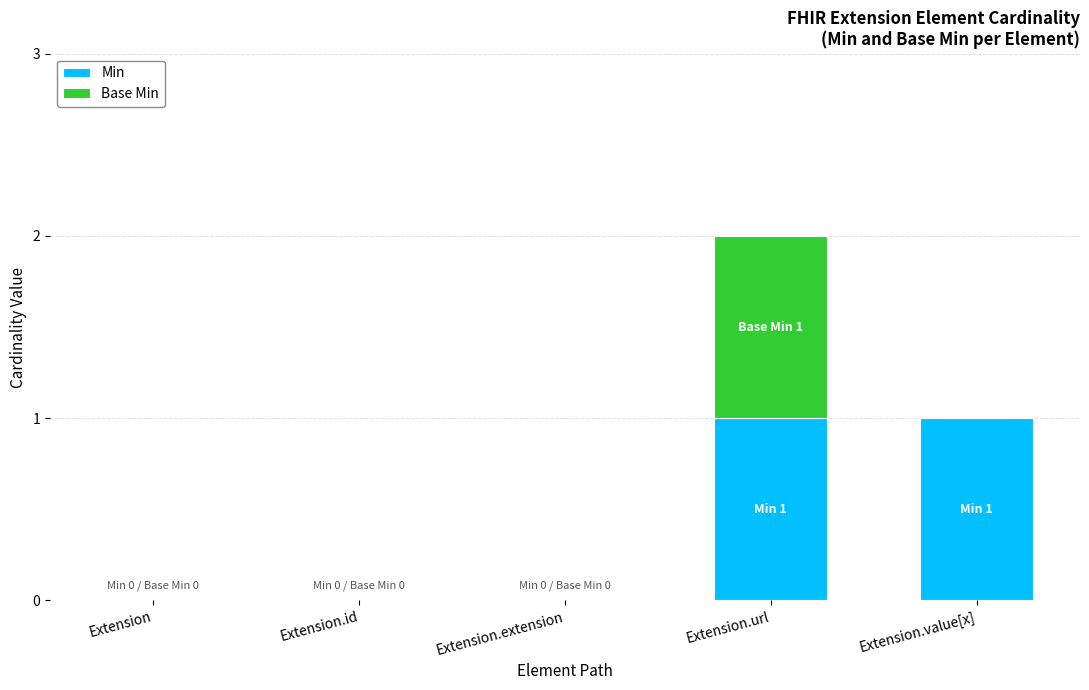

Reading left to right, transcribe the values for Min.

Extension=0	Extension.id=0	Extension.extension=0	Extension.url=1	Extension.value[x]=1